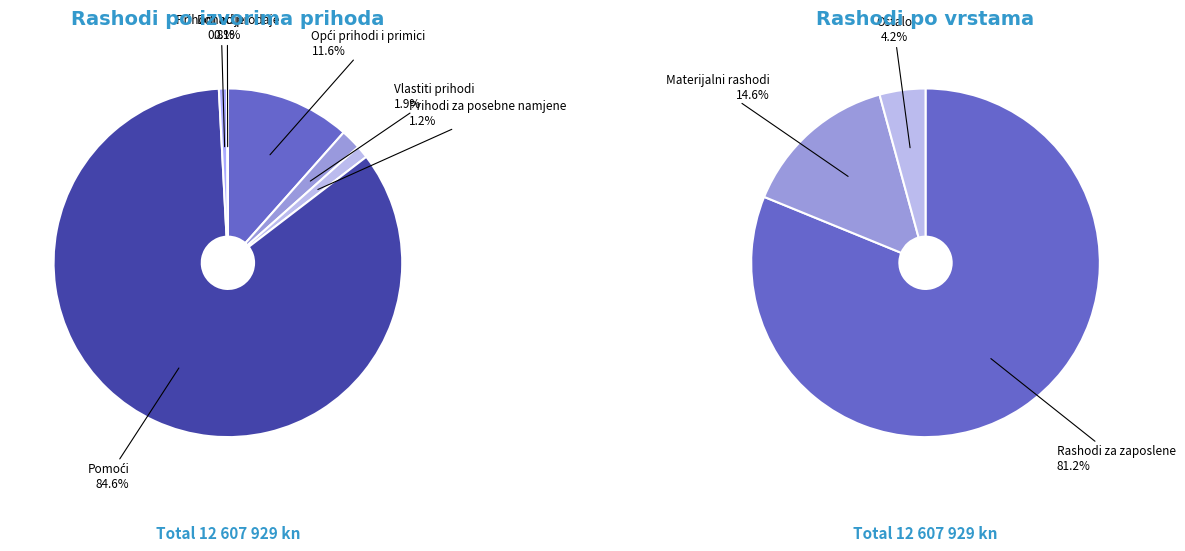

How much of the chart is everything except Vlastiti prihodi?

98.1%